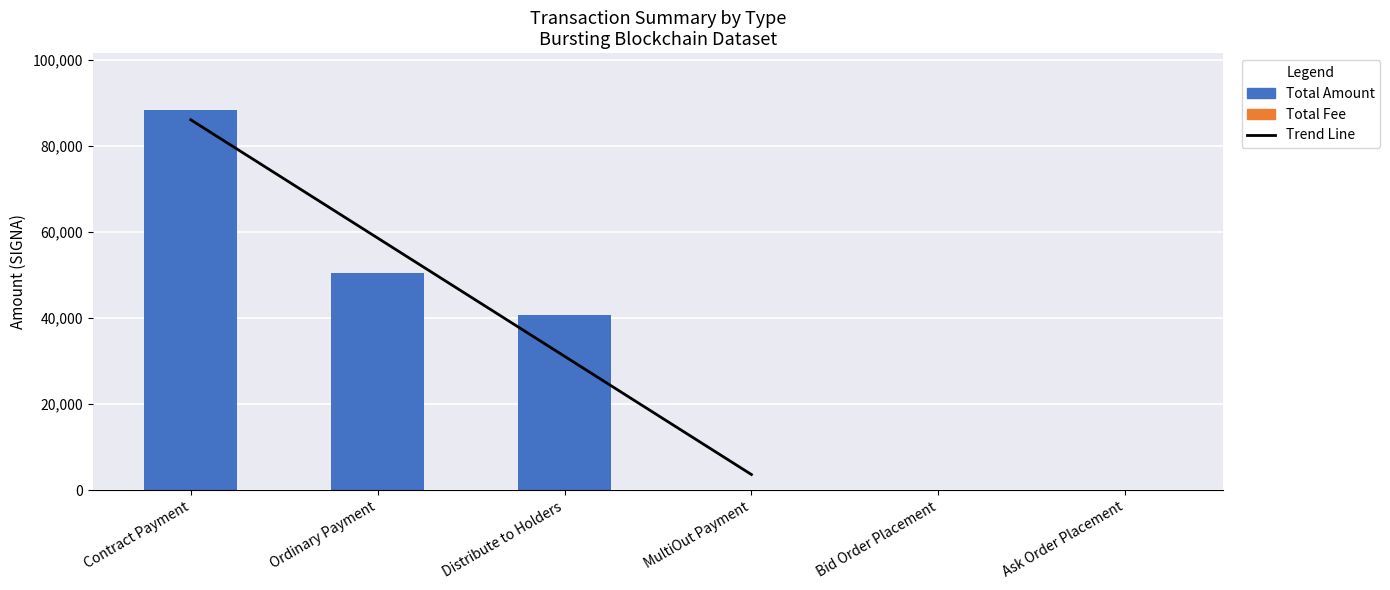

The Total Fee series shows 0.0 at Contract Payment. True or false?

True